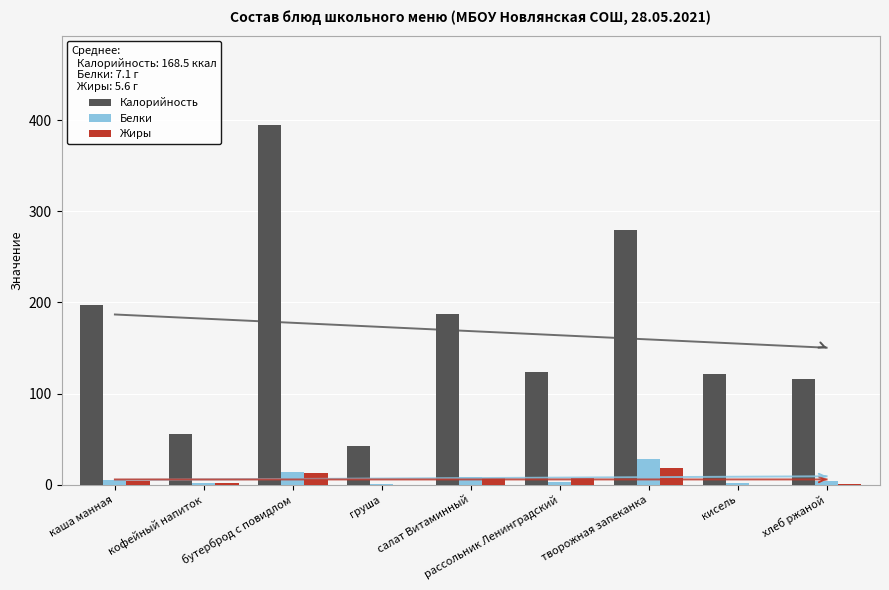

How many values in the Калорийность series are below 123?

4